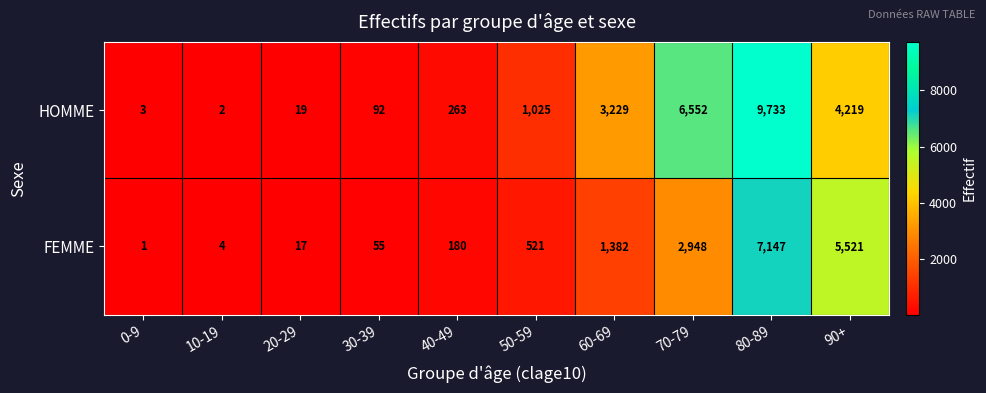

What is the difference between the highest and lowest values at 70-79?

3604